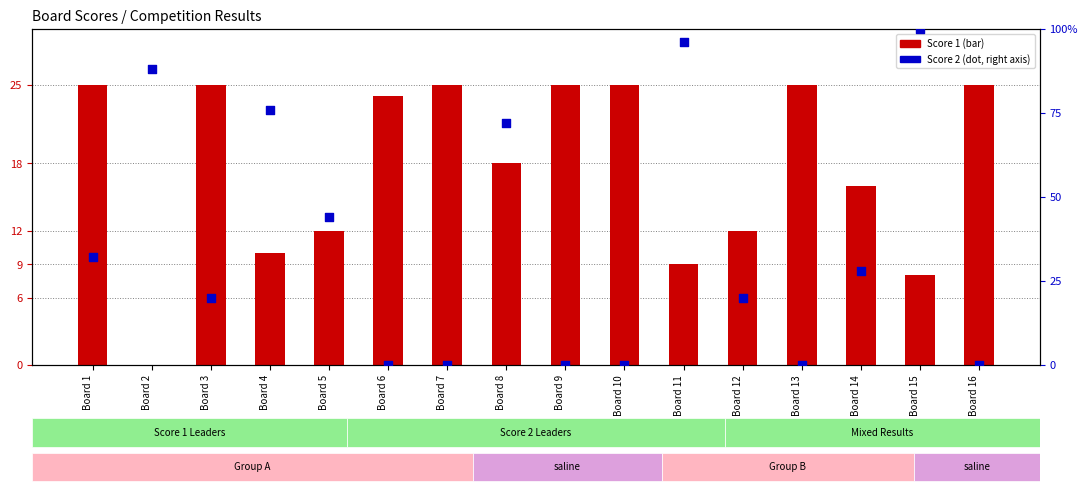

At how many categories does at least one series exceed 67?

5